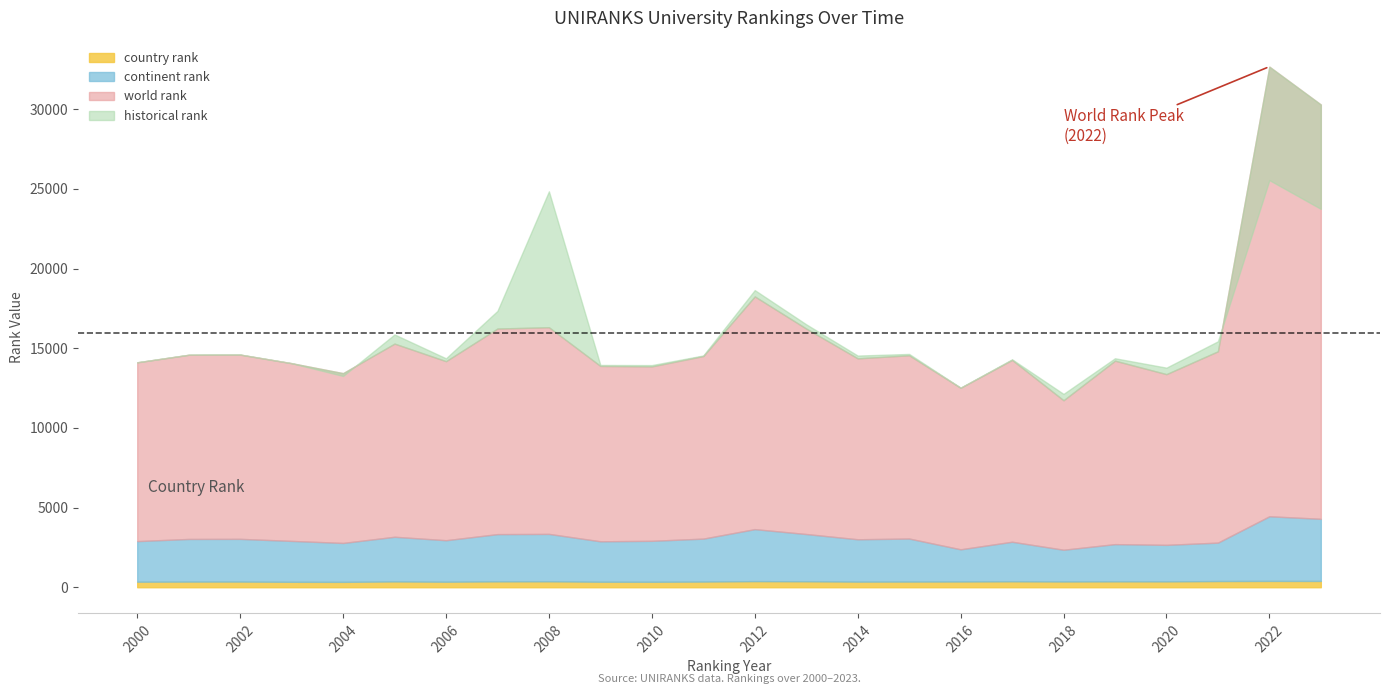

At how many categories does at least one series exceed 702?

24